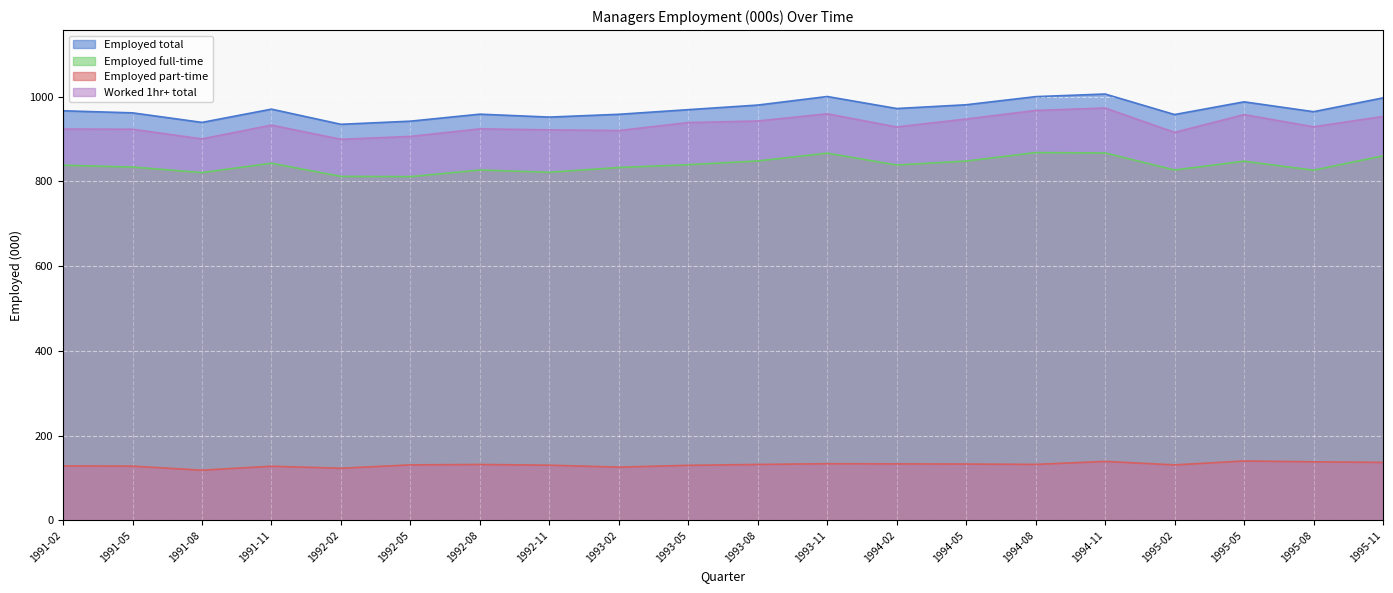

Reading left to right, transcribe all the data shown in this chart.

Managers ; Employed total ;: 1991-02=966.6	1991-05=961.7	1991-08=939.1	1991-11=970.4	1992-02=934.7	1992-05=942.0	1992-08=958.6	1992-11=951.7	1993-02=958.3	1993-05=969.2	1993-08=980.1	1993-11=1000.2	1994-02=971.9	1994-05=980.8	1994-08=1000.0	1994-11=1006.1	1995-02=957.7	1995-05=987.7	1995-08=964.4	1995-11=997.0
Managers ; > Employed full-time ;: 1991-02=838.1	1991-05=833.8	1991-08=820.8	1991-11=842.7	1992-02=811.8	1992-05=811.1	1992-08=826.8	1992-11=821.5	1993-02=832.7	1993-05=839.4	1993-08=848.2	1993-11=866.6	1994-02=838.7	1994-05=847.9	1994-08=867.9	1994-11=867.0	1995-02=826.8	1995-05=847.6	1995-08=826.3	1995-11=860.3
Managers ; > Employed part-time ;: 1991-02=128.4	1991-05=127.9	1991-08=118.4	1991-11=127.7	1992-02=122.9	1992-05=130.9	1992-08=131.8	1992-11=130.1	1993-02=125.6	1993-05=129.8	1993-08=131.9	1993-11=133.7	1994-02=133.3	1994-05=132.9	1994-08=132.0	1994-11=139.1	1995-02=130.9	1995-05=140.1	1995-08=138.1	1995-11=136.7
Managers ; Worked 1 hour or more ; Employed total ;: 1991-02=923.5	1991-05=922.9	1991-08=900.2	1991-11=932.7	1992-02=899.2	1992-05=906.0	1992-08=923.9	1992-11=921.5	1993-02=919.9	1993-05=938.7	1993-08=942.5	1993-11=959.4	1994-02=928.3	1994-05=947.1	1994-08=967.3	1994-11=973.0	1995-02=915.6	1995-05=957.5	1995-08=928.7	1995-11=953.1